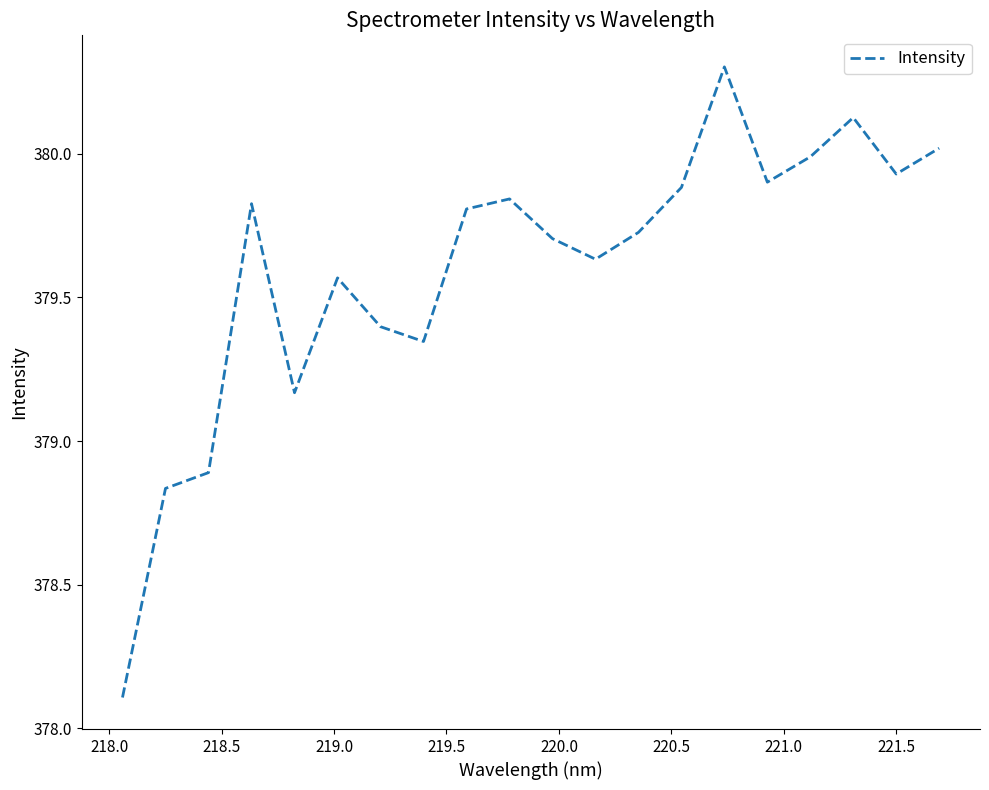

How many lines are shown in the chart?

1